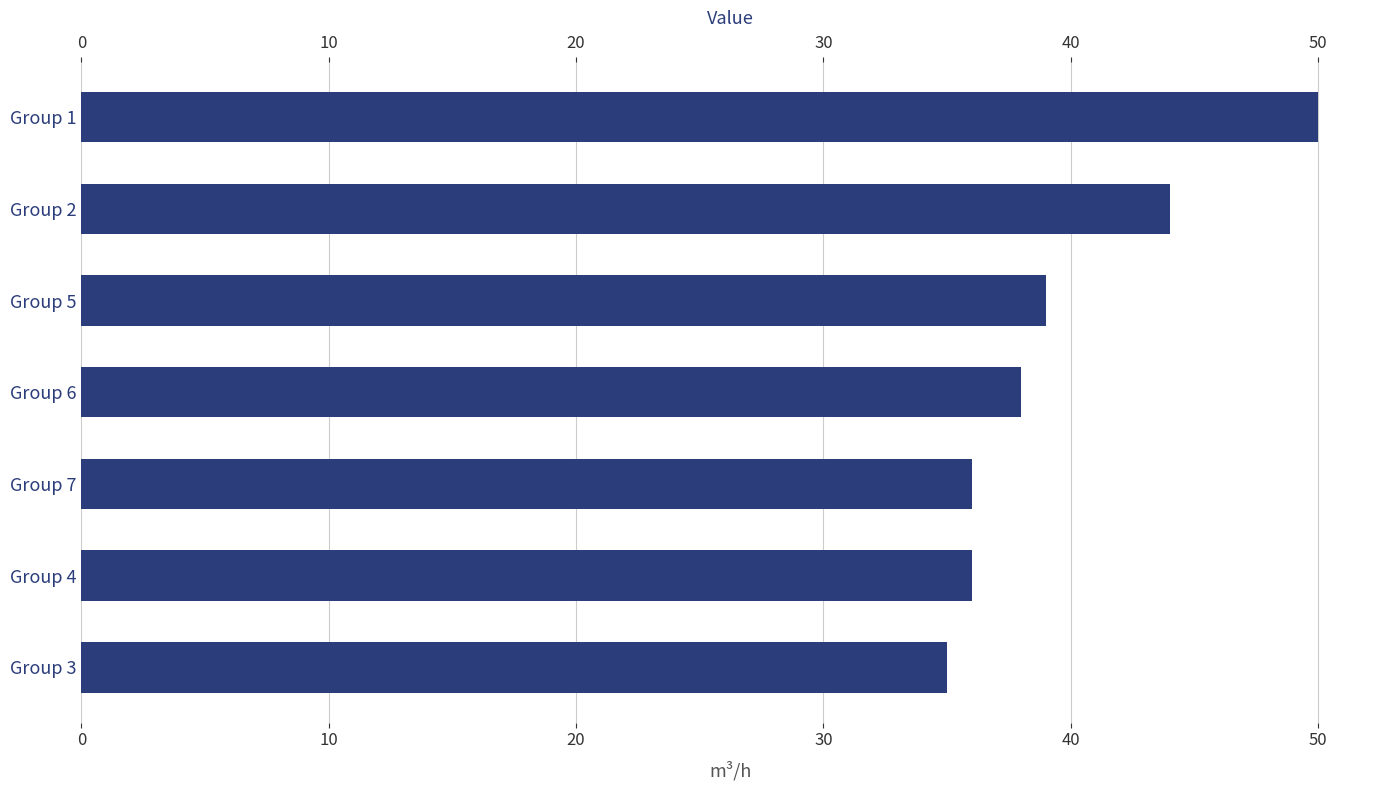

What is the difference between the maximum and second lowest values?

14